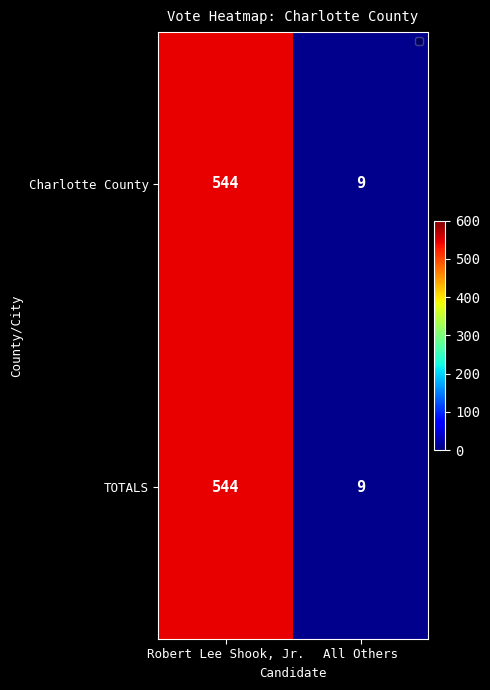

Count the number of data series in this chart.

2